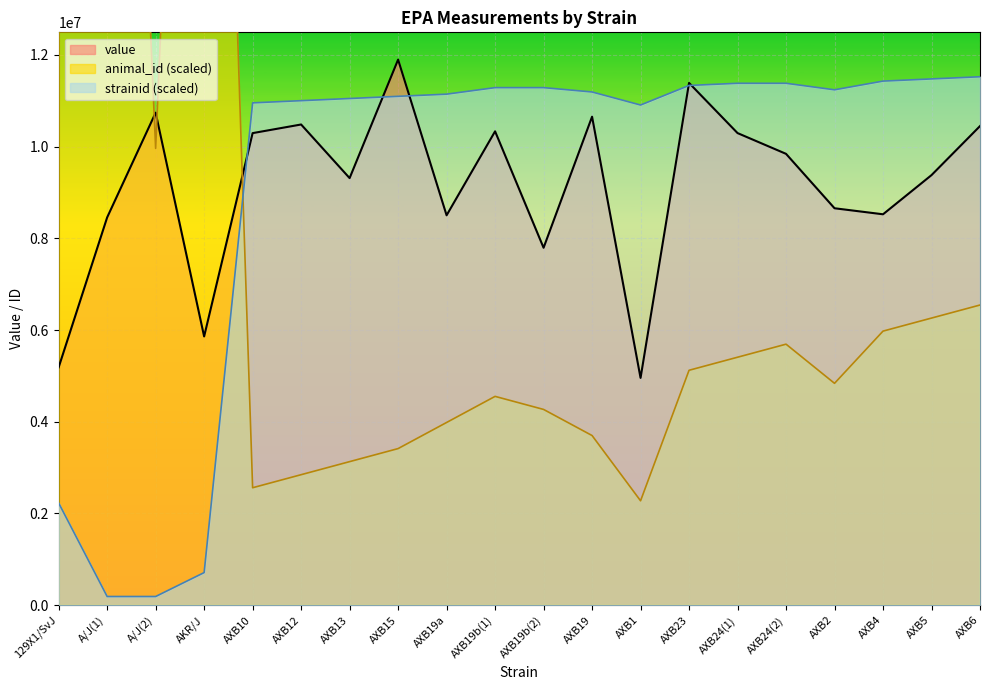

At how many categories does at least one series exceed 11334397?

10